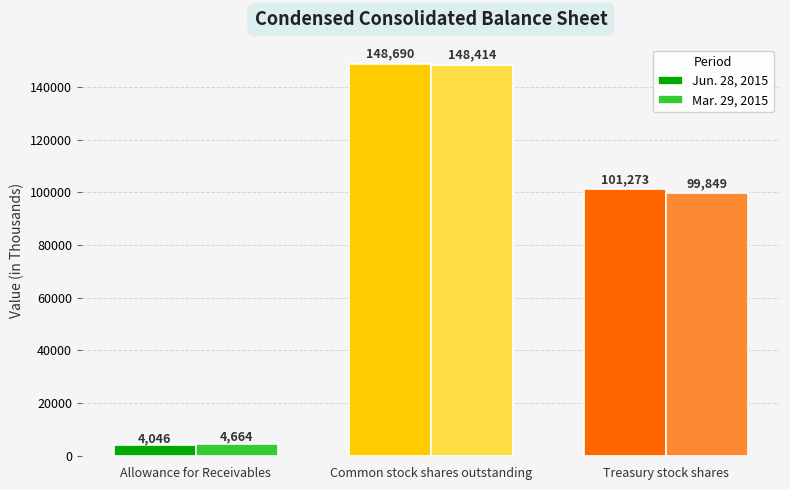

Reading right to left, list all the values displayed in this chart.

Jun. 28, 2015: Treasury stock shares=101273	Common stock shares outstanding=148690	Allowance for Receivables=4046
Mar. 29, 2015: Treasury stock shares=99849	Common stock shares outstanding=148414	Allowance for Receivables=4664